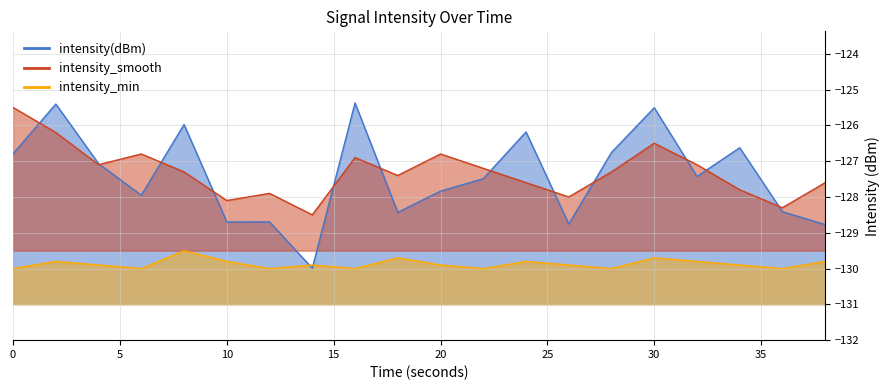

Which series ends up on top after the final intersection of intensity(dBm)_line and intensity_smooth_line?

intensity_smooth_line